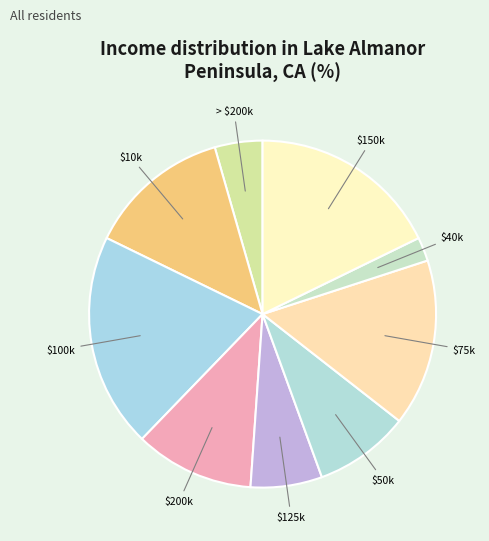

Which slice is the largest?

$100k